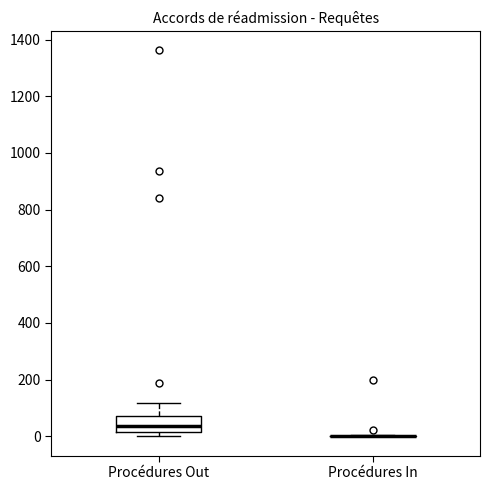

Comparing the boxes themselves (not the whiskers), which one is the tallest?

Procédures Out